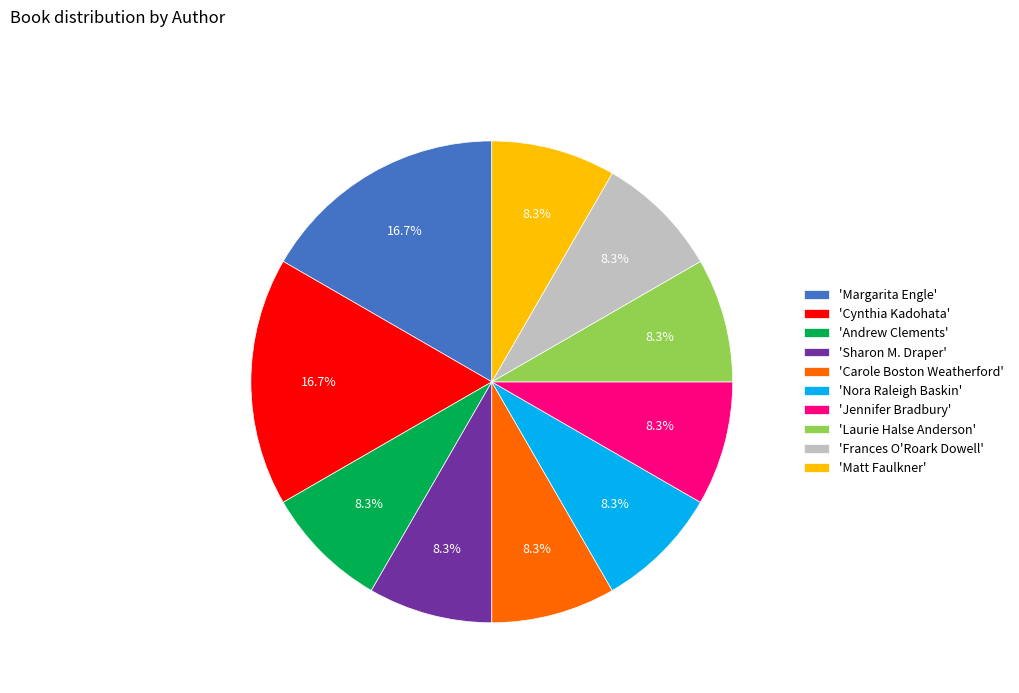

Does 'Carole Boston Weatherford' represent more than half of the total?

No